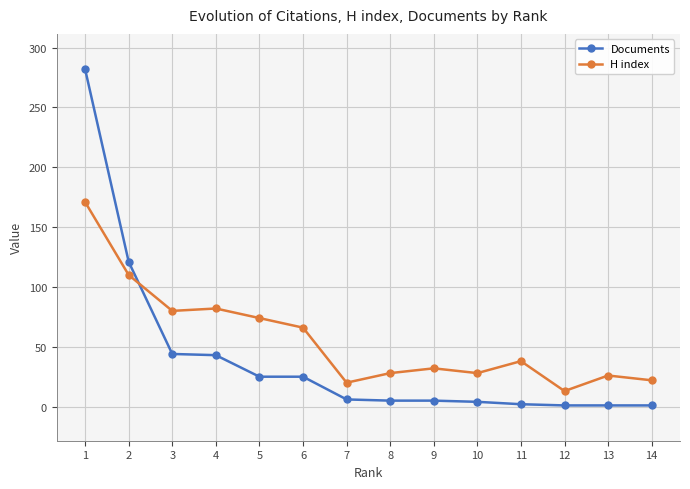

Which series has the largest total across all categories?

H index